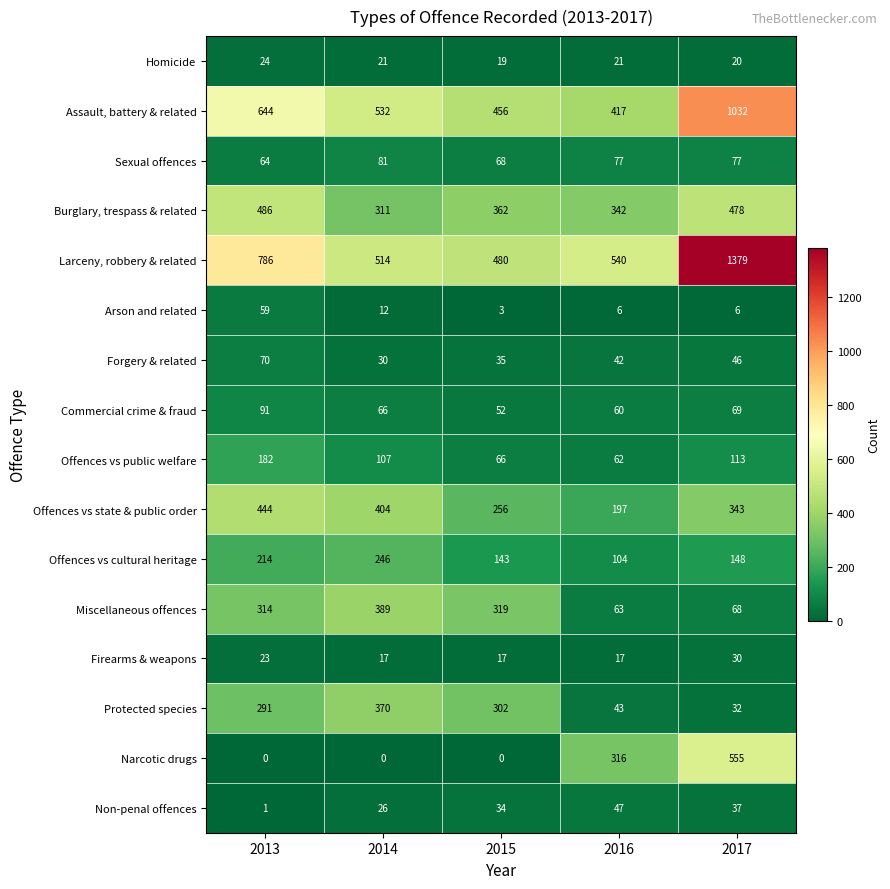

Rank the series by their maximum value, from highest to lowest.

Larceny, robbery & related, Assault, battery & related, Narcotic drugs, Burglary, trespass & related, Offences vs state & public order, Miscellaneous offences, Protected species, Offences vs cultural heritage, Offences vs public welfare, Commercial crime & fraud, Sexual offences, Forgery & related, Arson and related, Non-penal offences, Firearms & weapons, Homicide